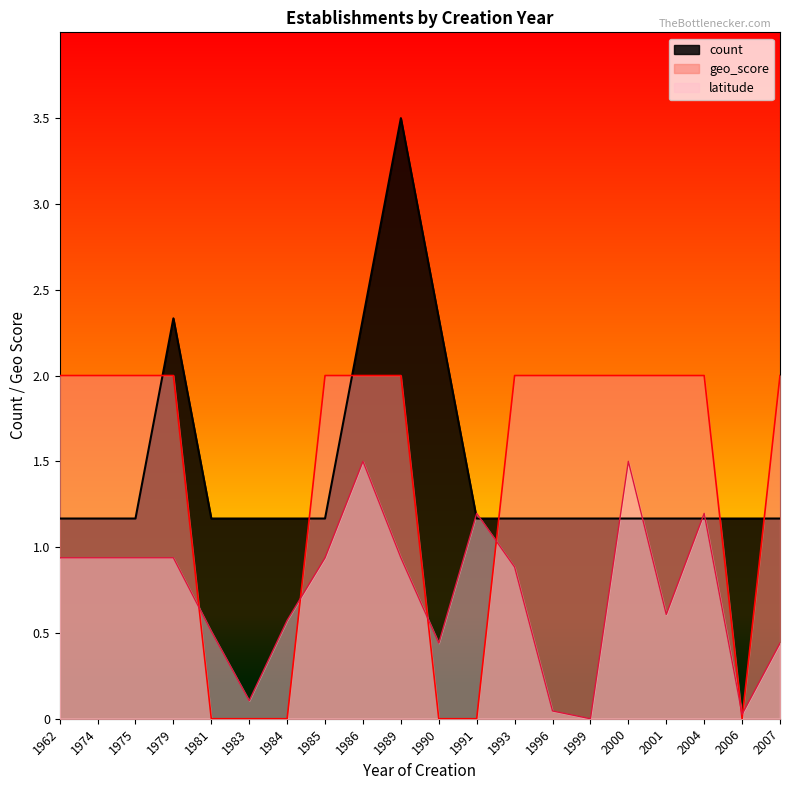

Reading left to right, what are all the values shown in this chart?

count: 1962=1.2	1974=1.2	1975=1.2	1979=2.3	1981=1.2	1983=1.2	1984=1.2	1985=1.2	1986=2.3	1989=3.5	1990=2.3	1991=1.2	1993=1.2	1996=1.2	1999=1.2	2000=1.2	2001=1.2	2004=1.2	2006=1.2	2007=1.2
geo_score: 1962=2.0	1974=2.0	1975=2.0	1979=2.0	1981=0.0	1983=0.0	1984=0.0	1985=2.0	1986=2.0	1989=2.0	1990=0.0	1991=0.0	1993=2.0	1996=2.0	1999=2.0	2000=2.0	2001=2.0	2004=2.0	2006=0.0	2007=2.0
latitude: 1962=0.9	1974=0.9	1975=0.9	1979=0.9	1981=0.5	1983=0.1	1984=0.6	1985=0.9	1986=1.5	1989=0.9	1990=0.4	1991=1.2	1993=0.9	1996=0.0	1999=0.0	2000=1.5	2001=0.6	2004=1.2	2006=0.0	2007=0.4